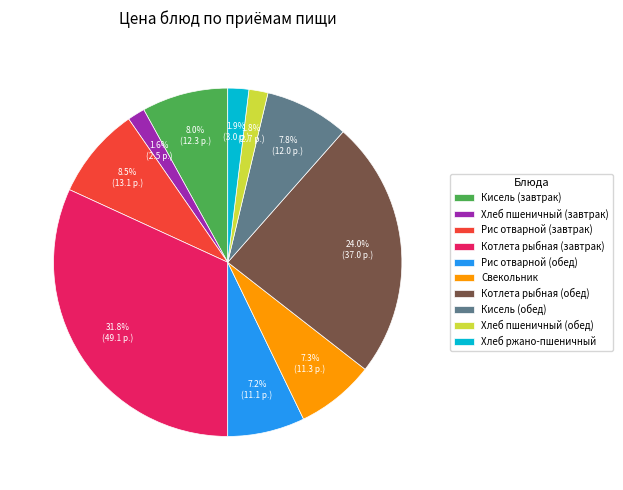

Is the sum of Котлета рыбная (обед) and Хлеб пшеничный (обед) greater than half?

No